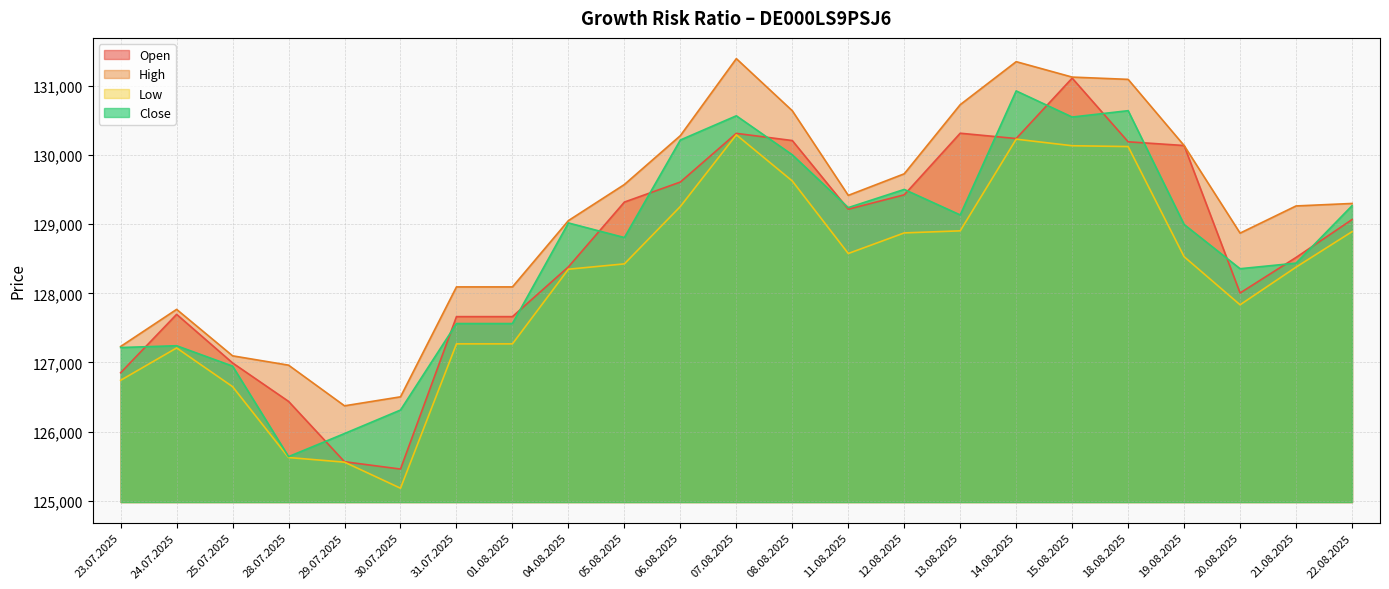

Is it true that High equals 50861 at 18.08.2025?

False